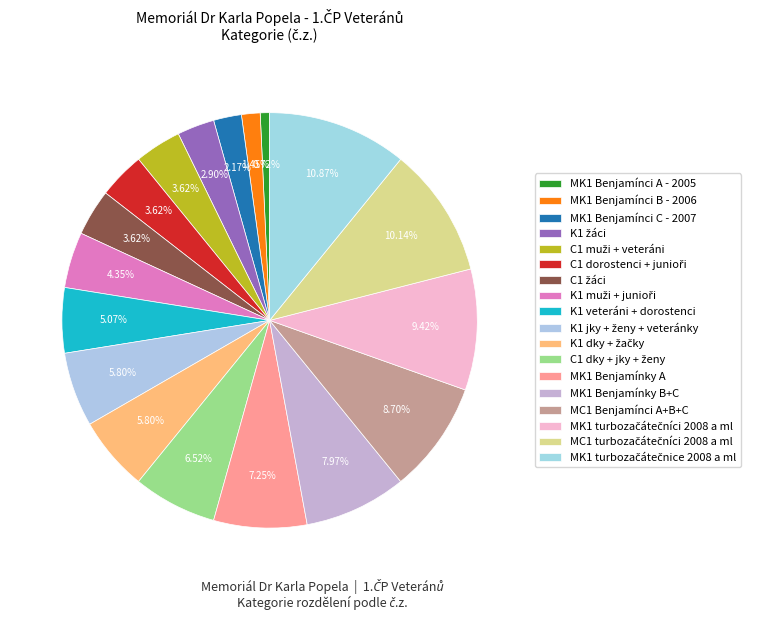

How much of the chart is everything except C1 žáci?

96.4%